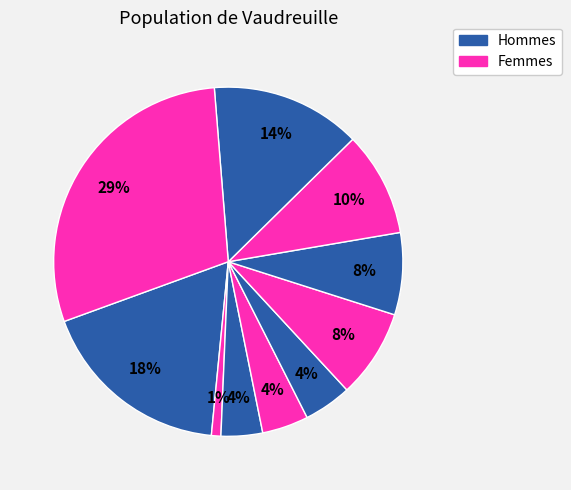

Count the number of slices in the pie.

10